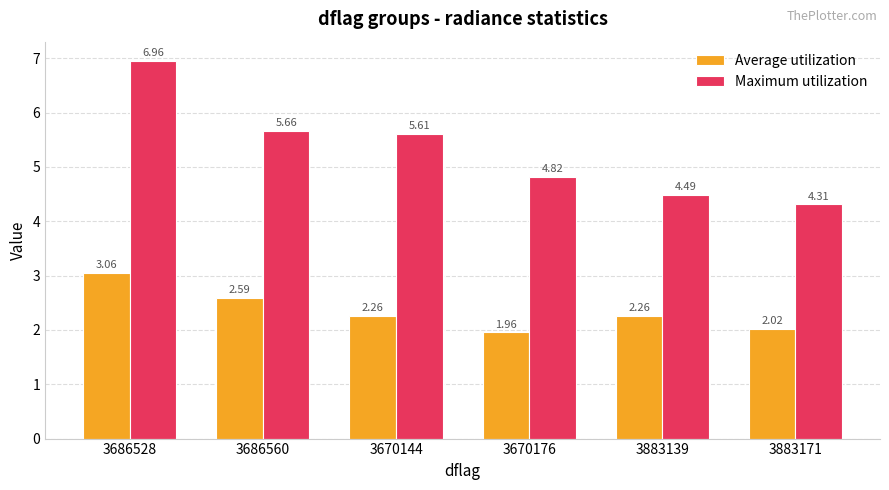

Does the chart contain stacked bars?

No